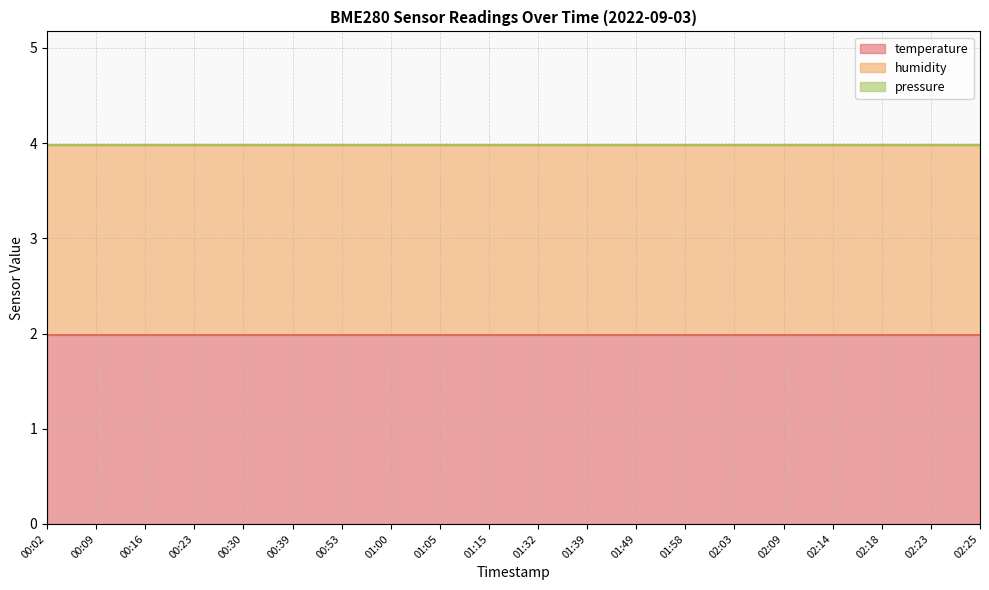

What is the average value of the temperature series?

2.0